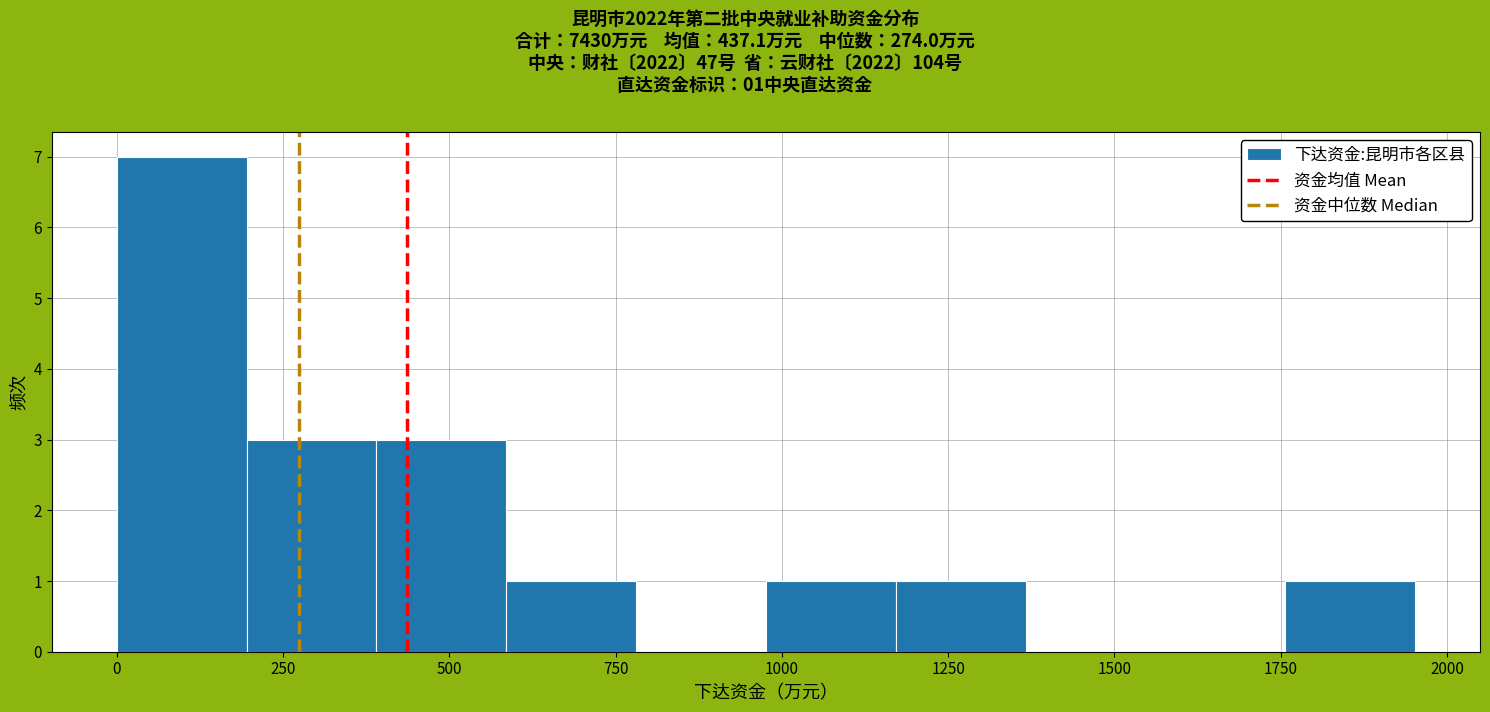

Read against the x-axis, roughly where is the centre of the tallest bar?

100